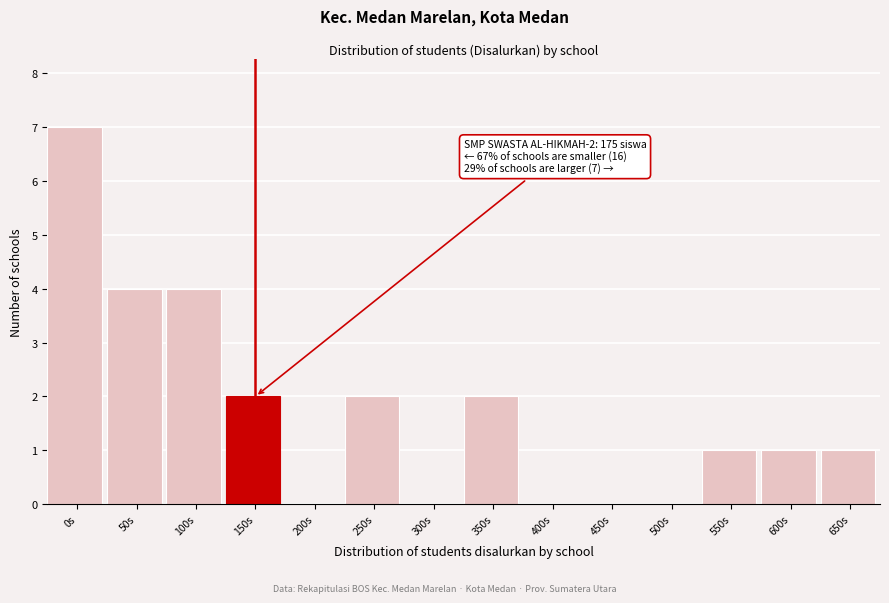

Reading left to right, extract all data points from this chart.

0s=7	50s=4	100s=4	150s=2	200s=0	250s=2	300s=0	350s=2	400s=0	450s=0	500s=0	550s=1	600s=1	650s=1